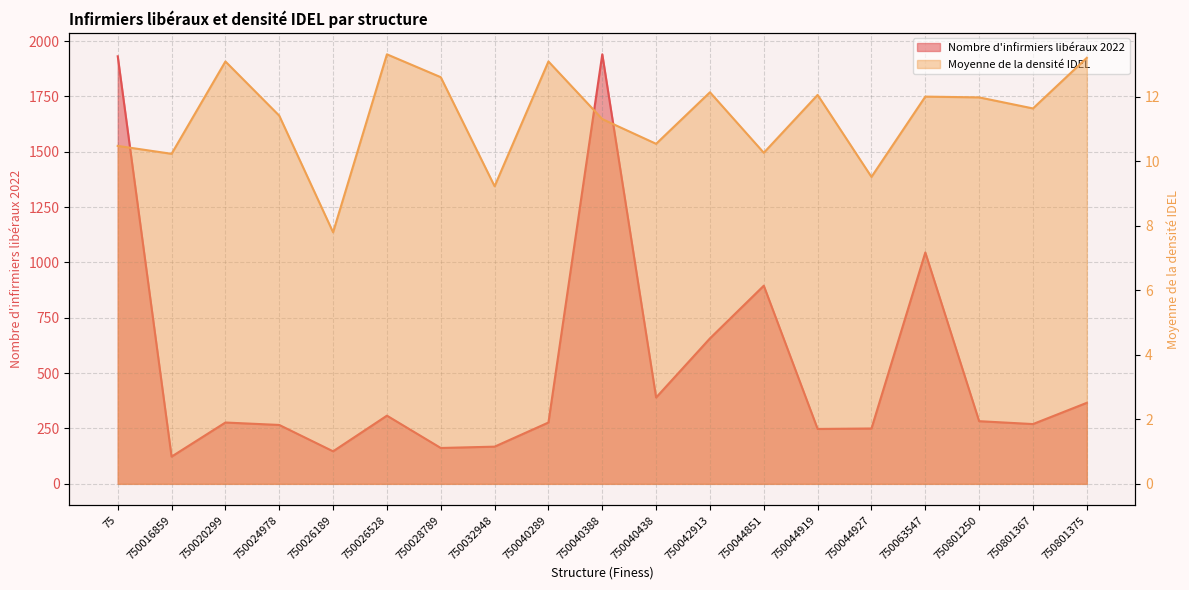

What is the value of the Nombre d'infirmiers libéraux 2022 point at the 8th from the left?

168.0